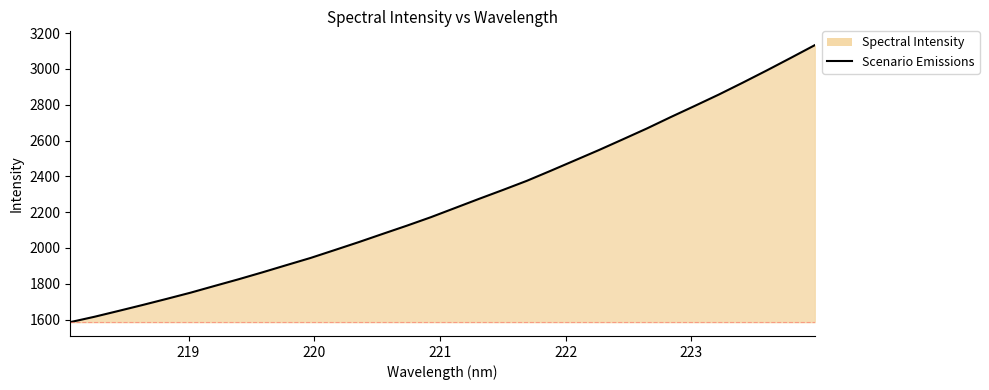

What is the minimum value shown in the chart?

1585.9